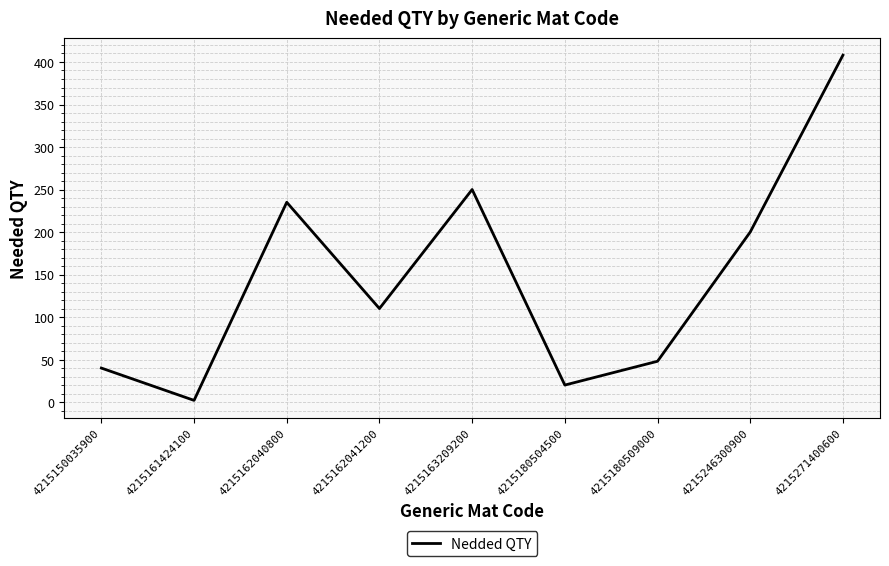

True or false: the data has more than 0 interior local peaks.

True